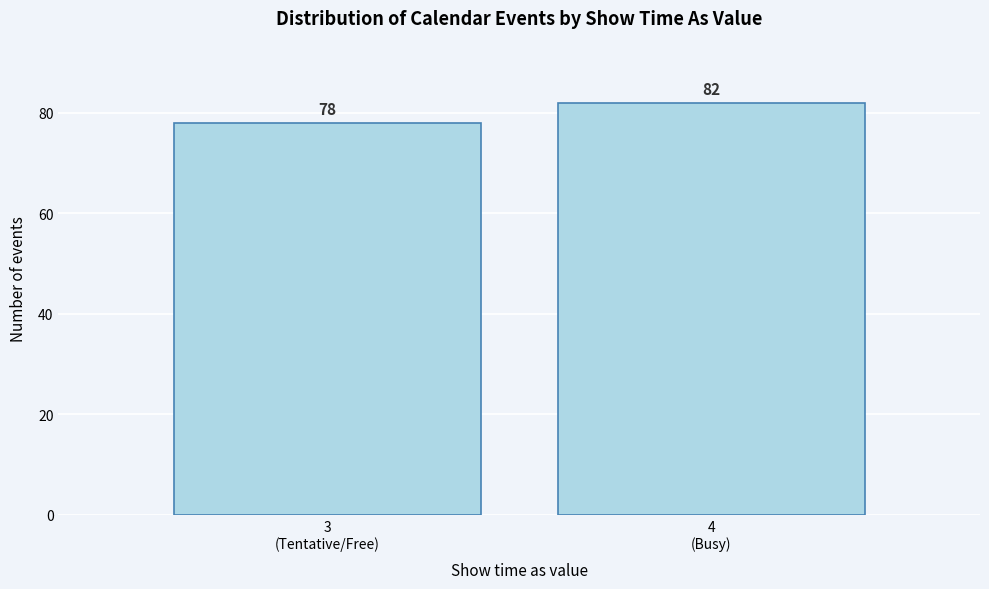

Reading left to right, list all the values displayed in this chart.

78	82